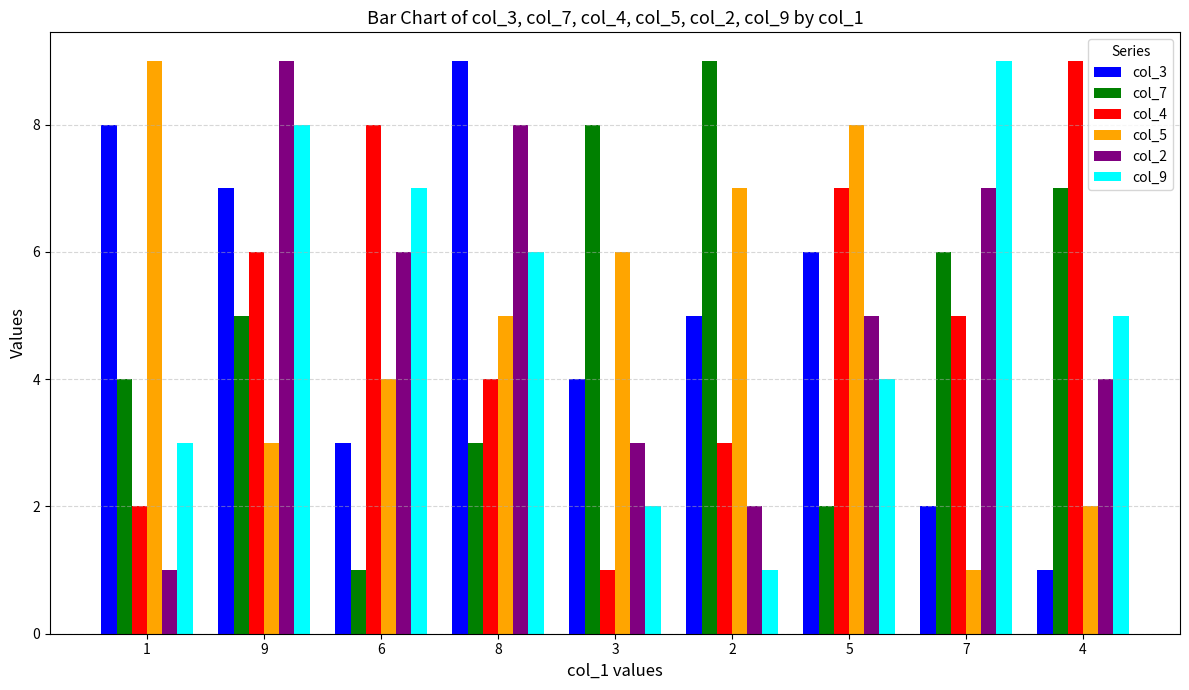

Are the bars grouped side by side (vs. stacked)?

Yes